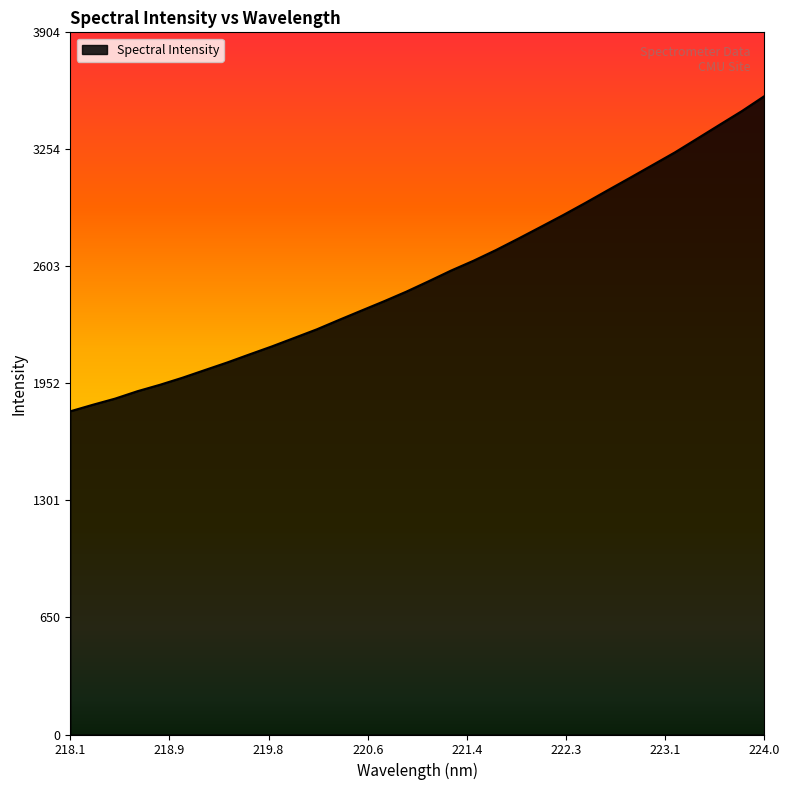

What is the smallest value displayed?

1797.4